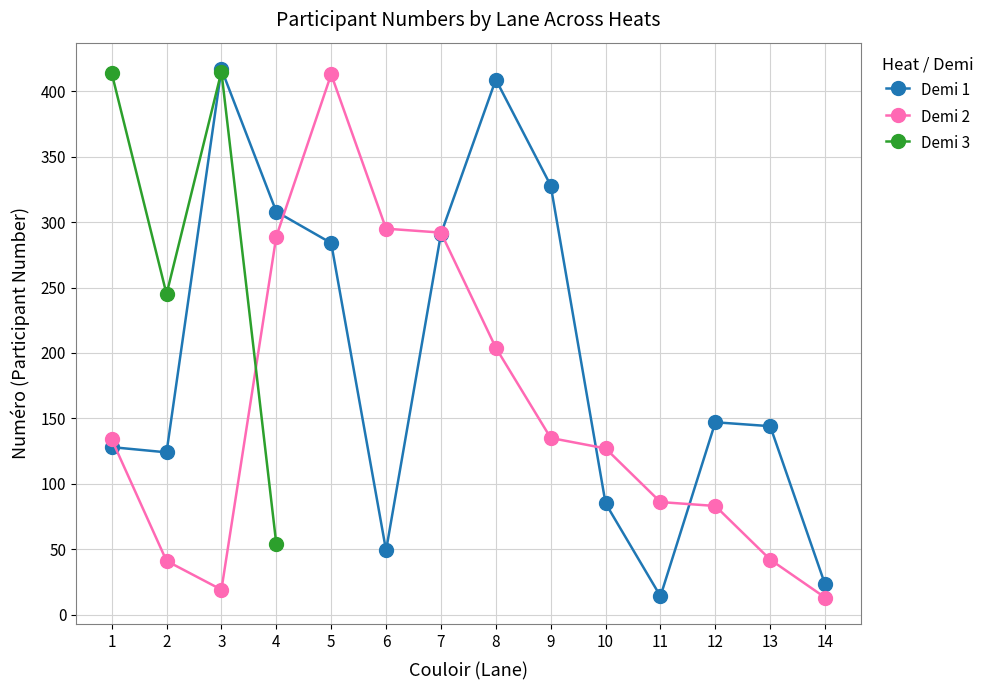

Where is the first local maximum for Demi 2?

5